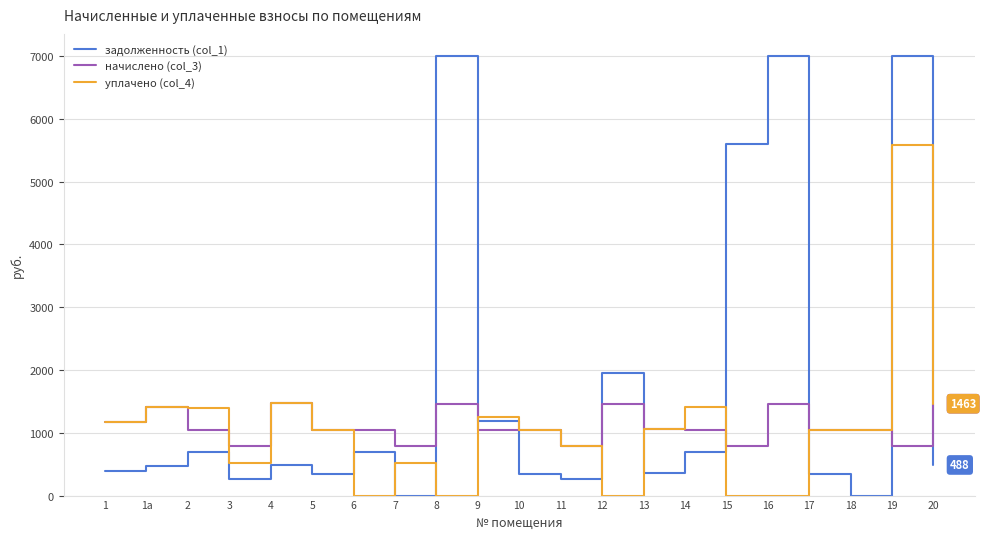

What is the maximum value for задолженность (col_1)?

7000.0